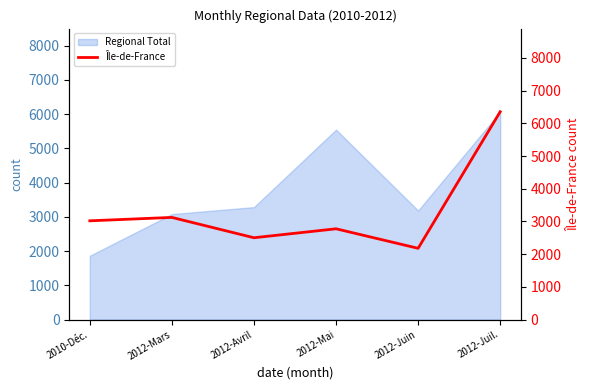

Reading right to left, extract all data points from this chart.

2012-Juil.=6356	2012-Juin=2179	2012-Mai=2776	2012-Avril=2502	2012-Mars=3124	2010-Déc.=3020